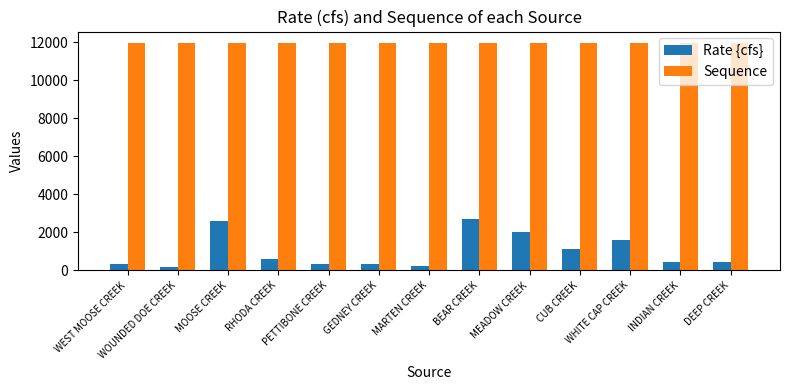

Read the Sequence value at MARTEN CREEK, to the nearest 10.

11960